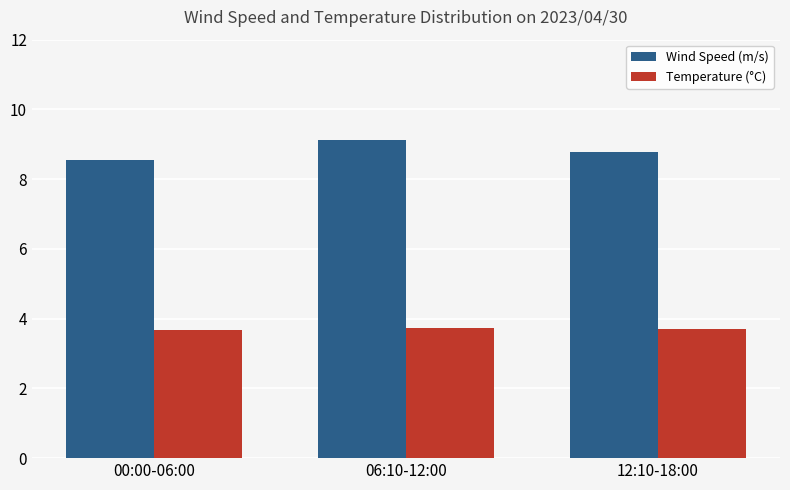

What is the spread (max minus min) of values at 00:00-06:00?

4.9